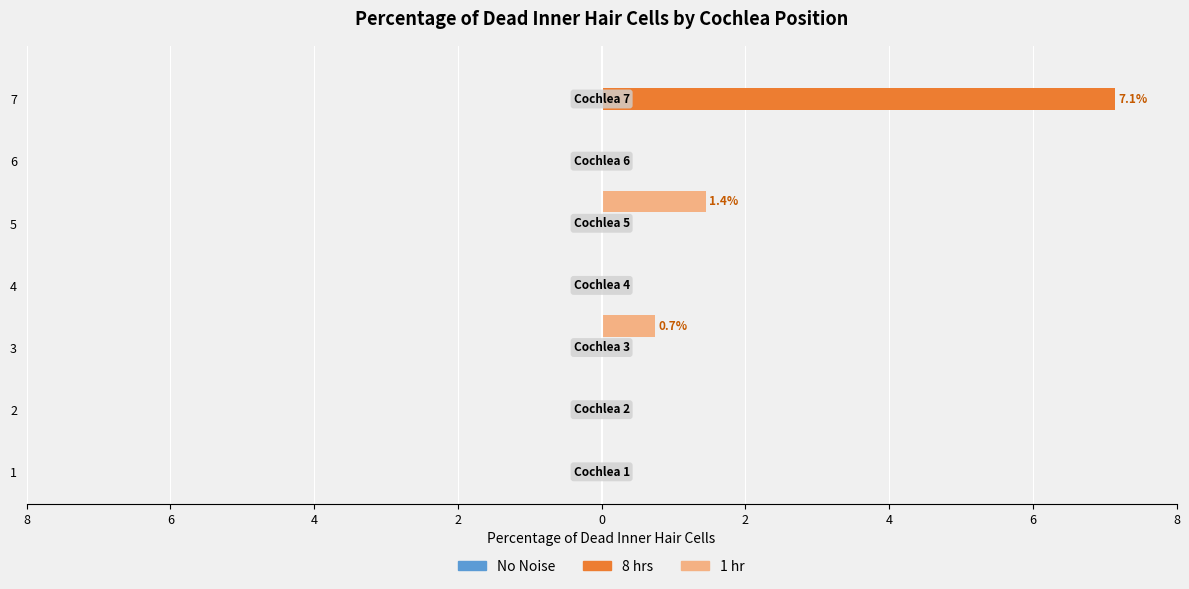

How many 1 hr values are between 0 and 1?

6